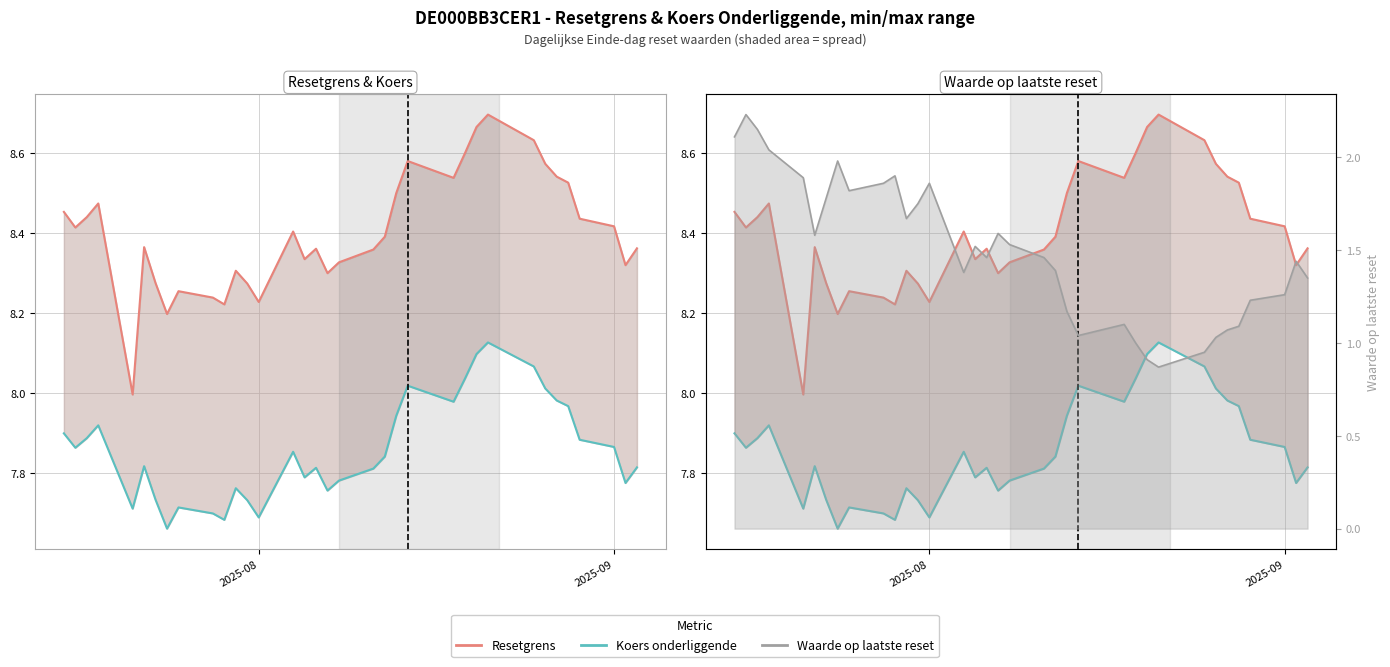

True or false: Koers onderliggende has more than 2 points higher than both neighbors.

True